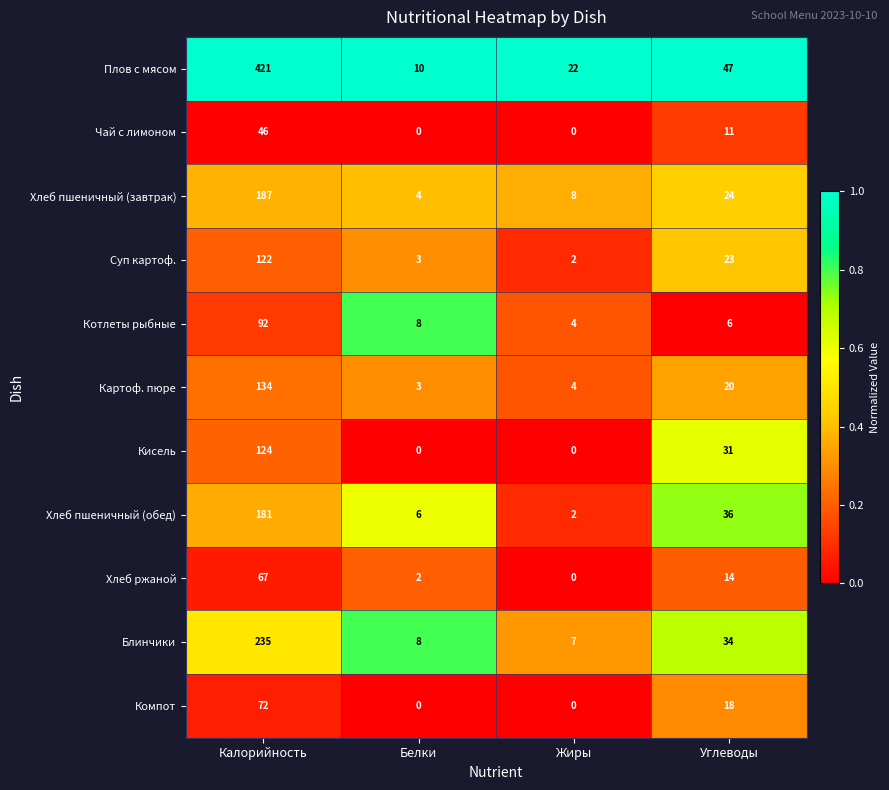

What is the difference between the Картоф. пюре values at Белки and Калорийность?

131